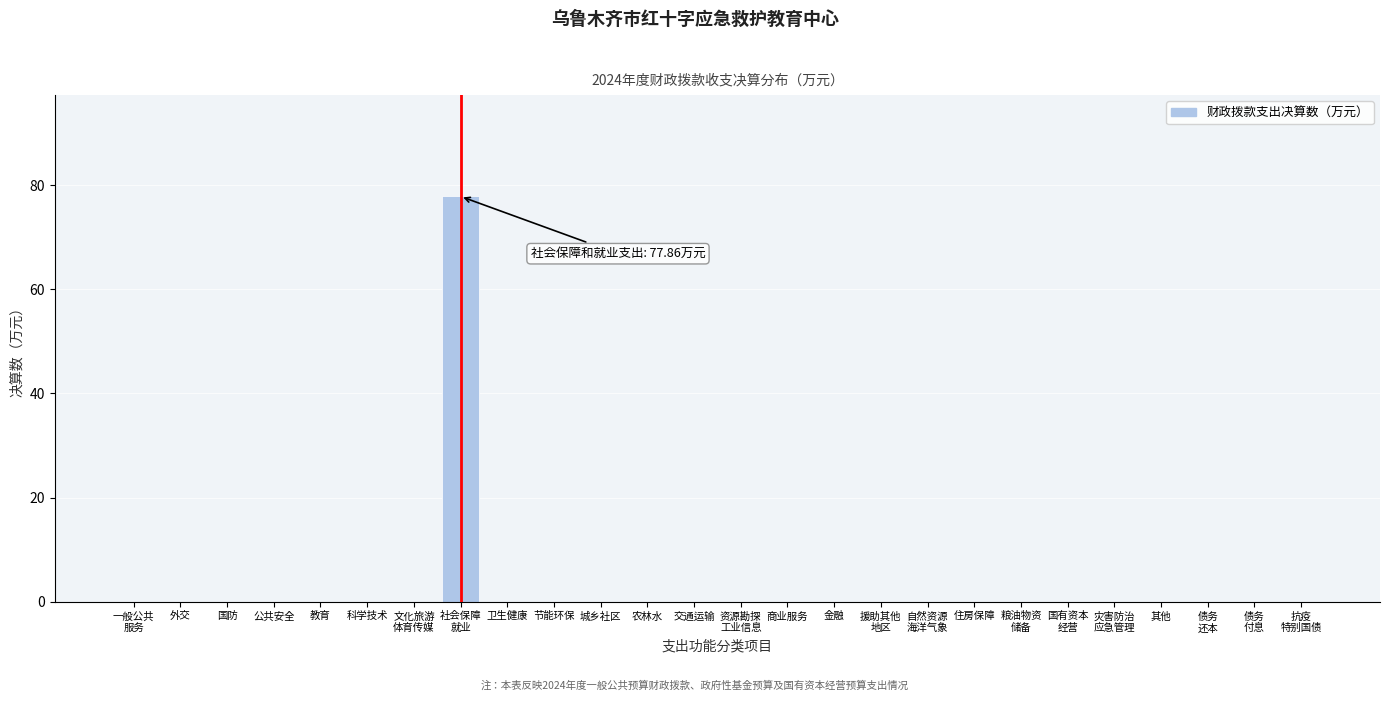

What is the sum of all values?

77.9